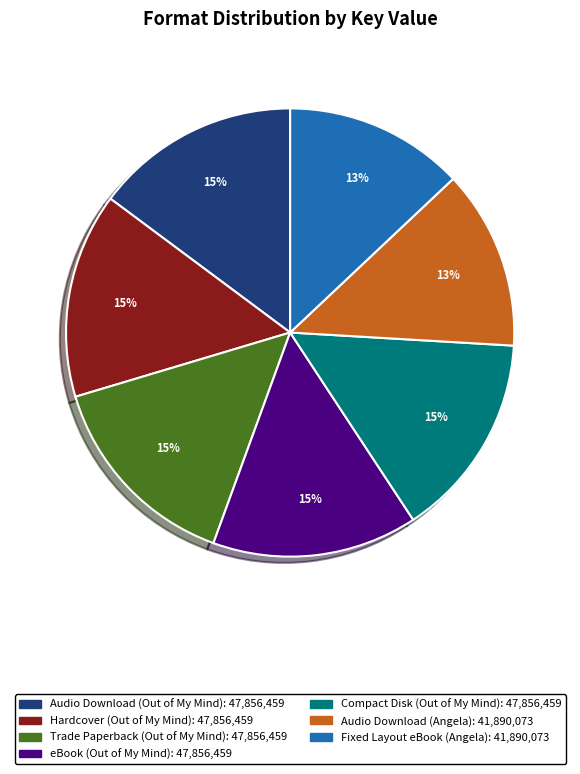

The Audio Download (Out of My Mind) slice represents 20% of the pie. True or false?

False